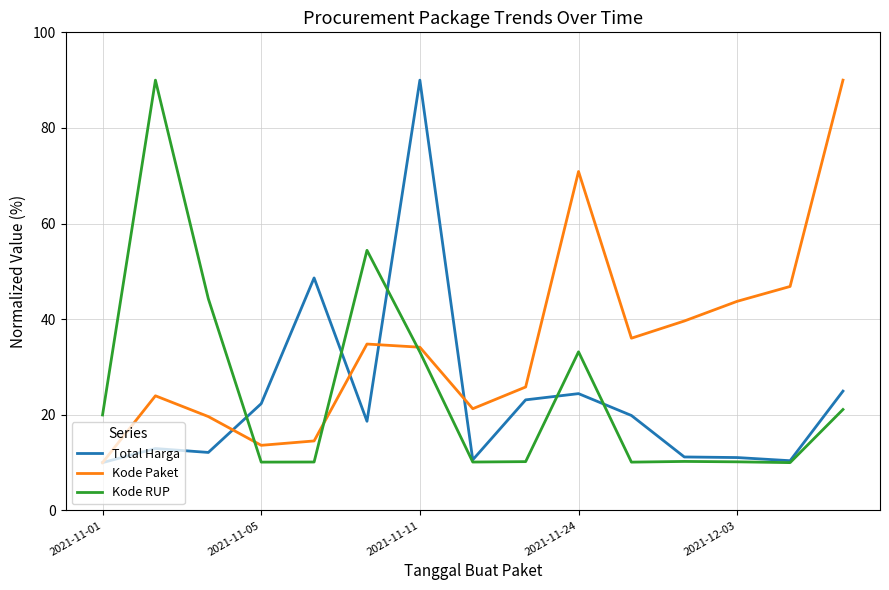

Rank the series by their average value, from lowest to highest.

Total Harga, Kode RUP, Kode Paket